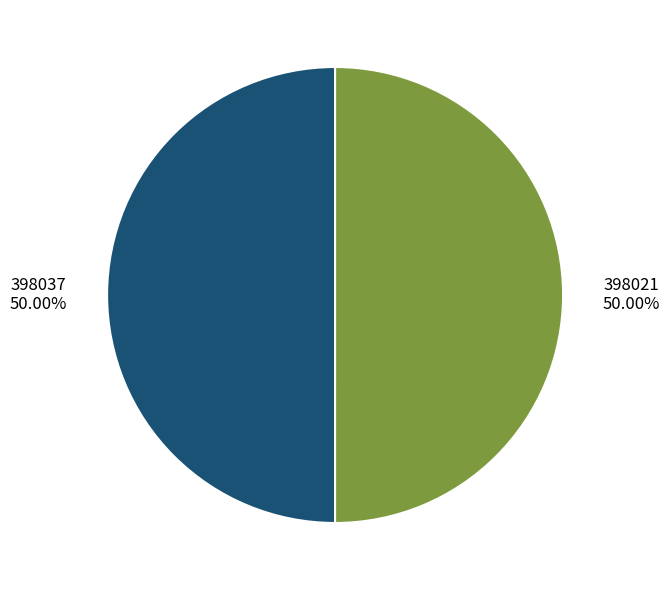

True or false: 398021 accounts for 50% of the total.

True